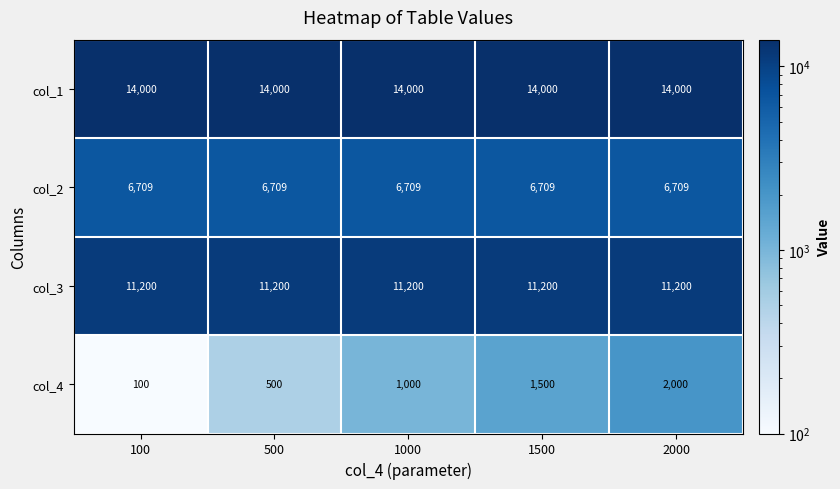

At how many categories does at least one series exceed 6811?

5